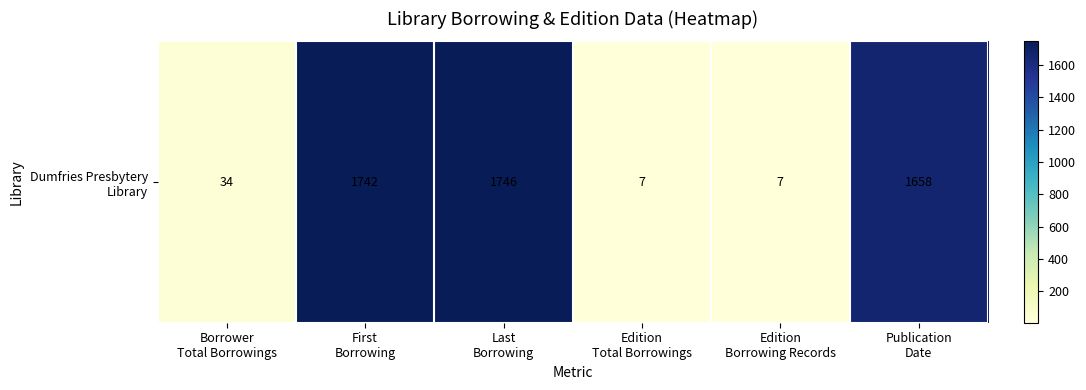

Which label corresponds to the largest value in the chart?

Last
Borrowing